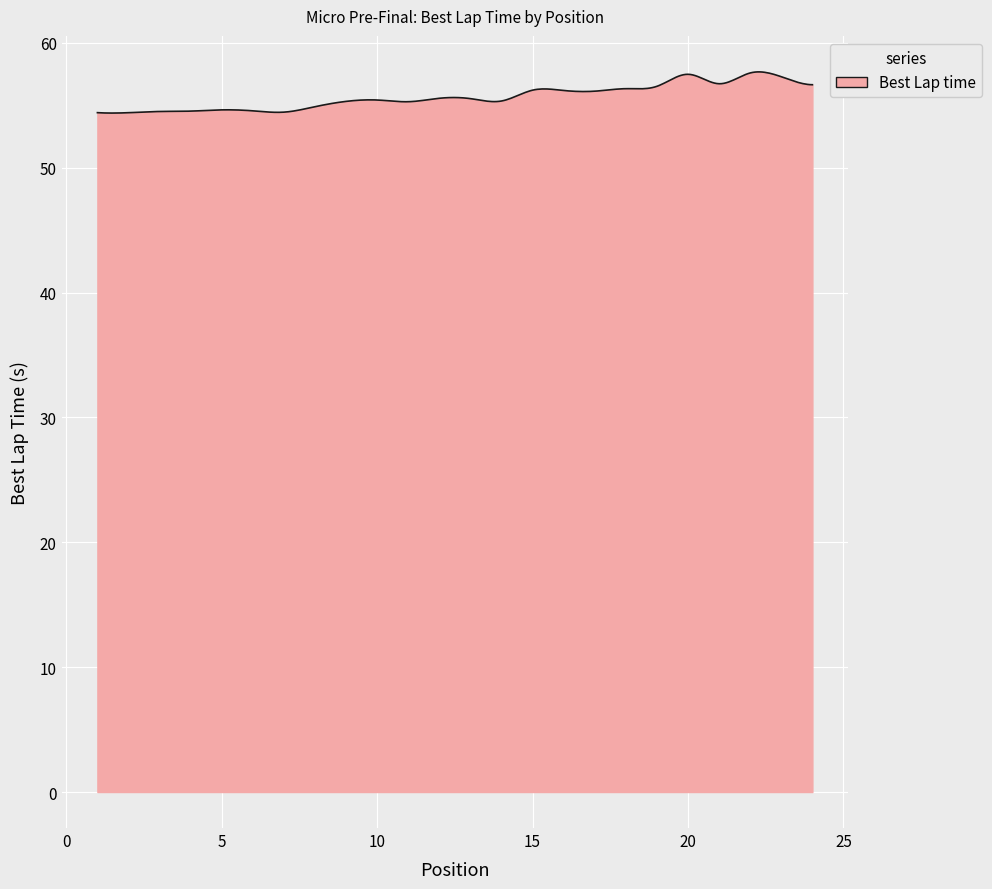

What is the smallest value displayed?

54.4